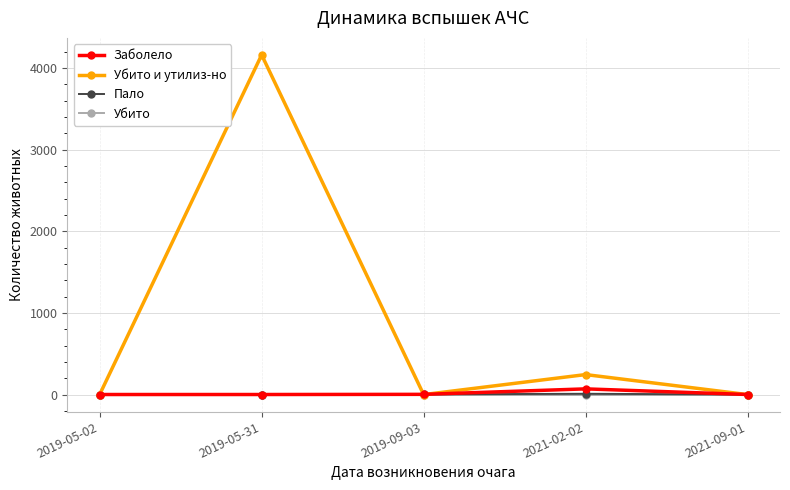

Which series has the largest range (max minus min)?

Убито и утилиз-но